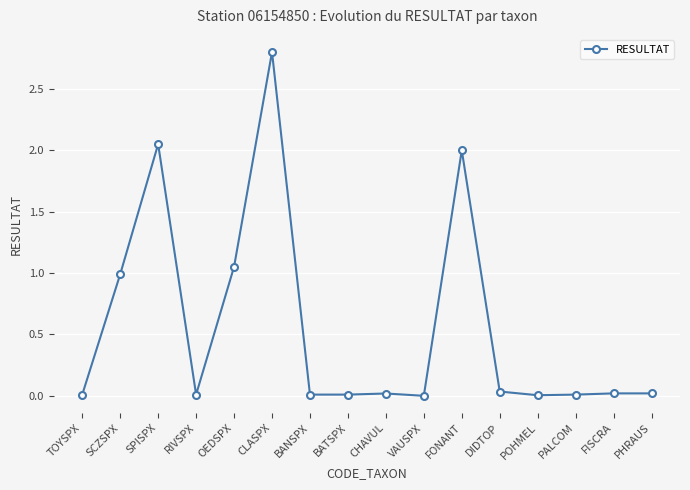

Which has a higher value, PALCOM or OEDSPX?

OEDSPX